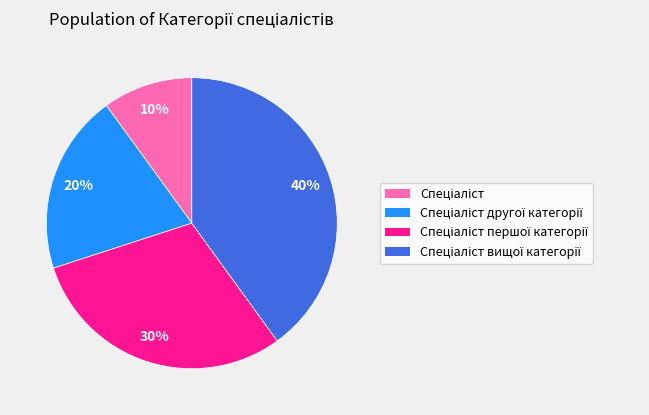

How many slices are in this pie chart?

4